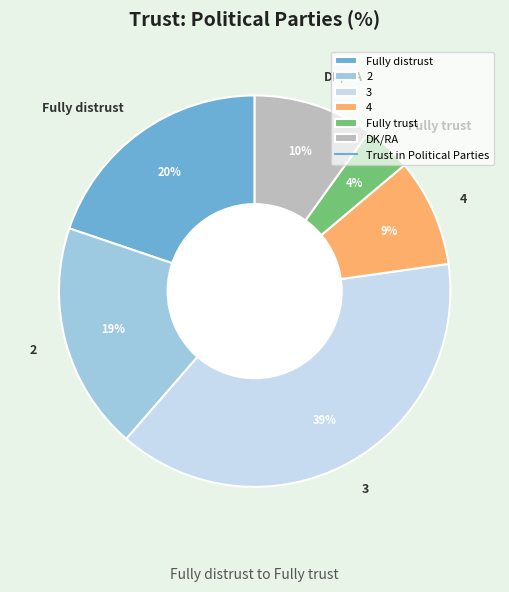

To the nearest percent, what portion does Fully trust represent?

4%